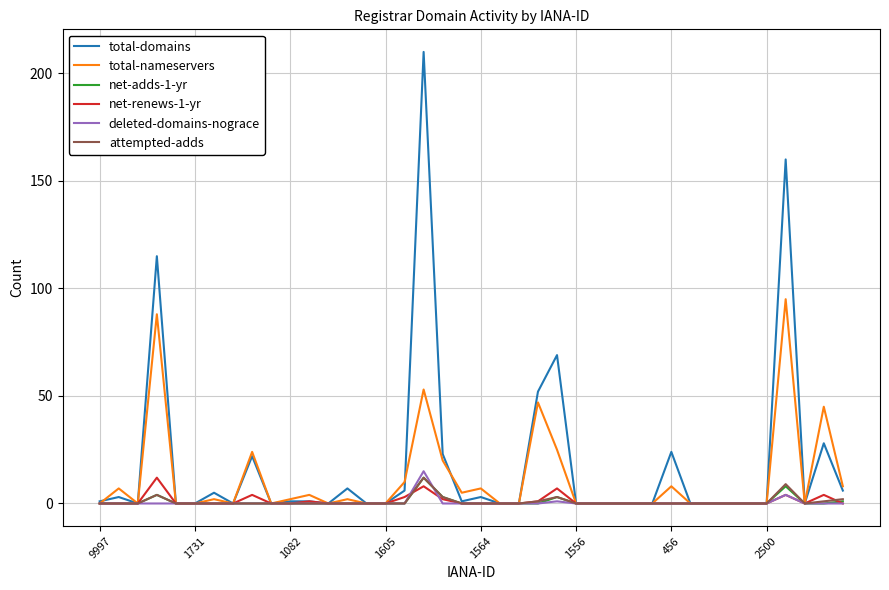

In deleted-domains-nograce, how many points are higher than both neighbors (excluding endpoints)?

3